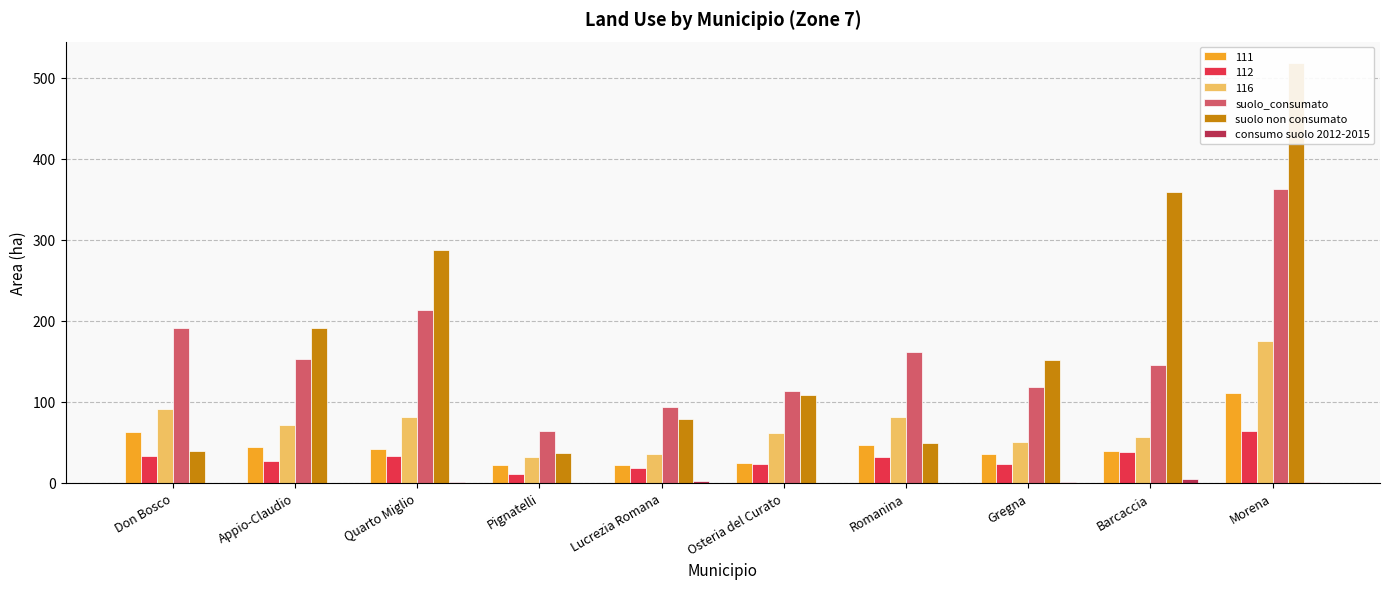

At which label is suolo_consumato closest to 213?

Quarto Miglio